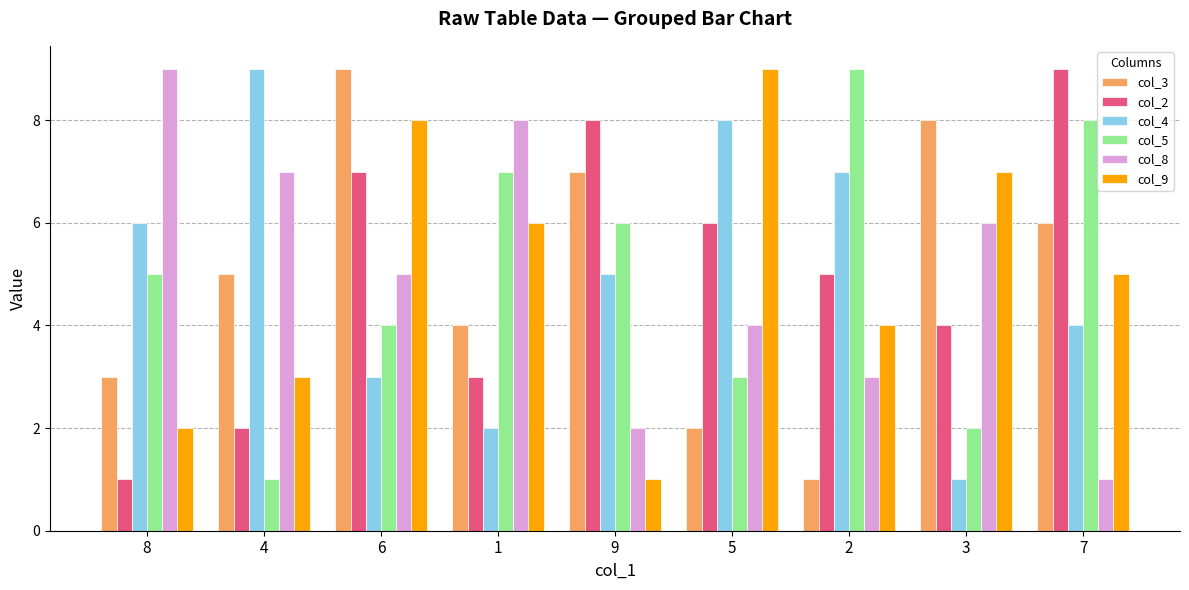

What is the sum of all col_4 values?

45